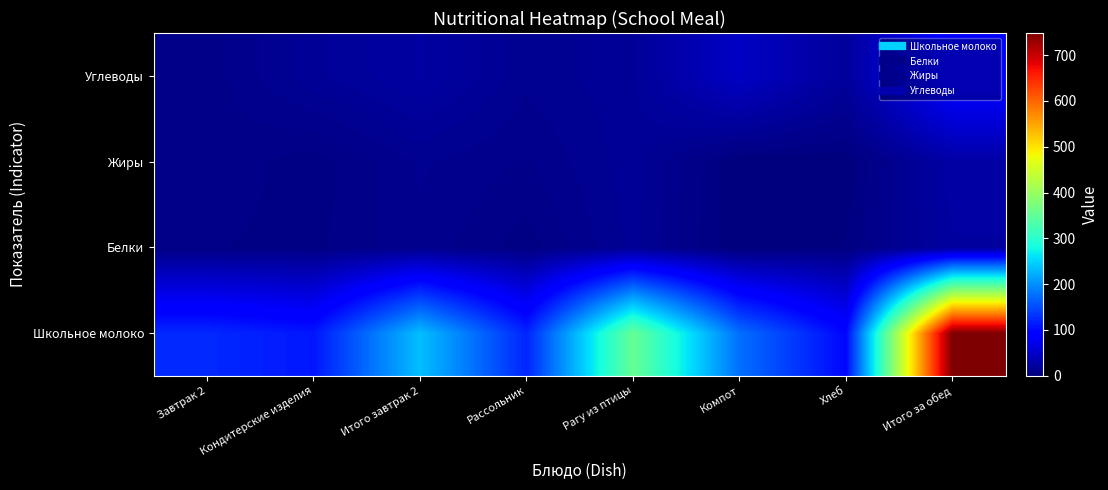

Which has a higher value, Хлеб or Итого за обед?

Итого за обед